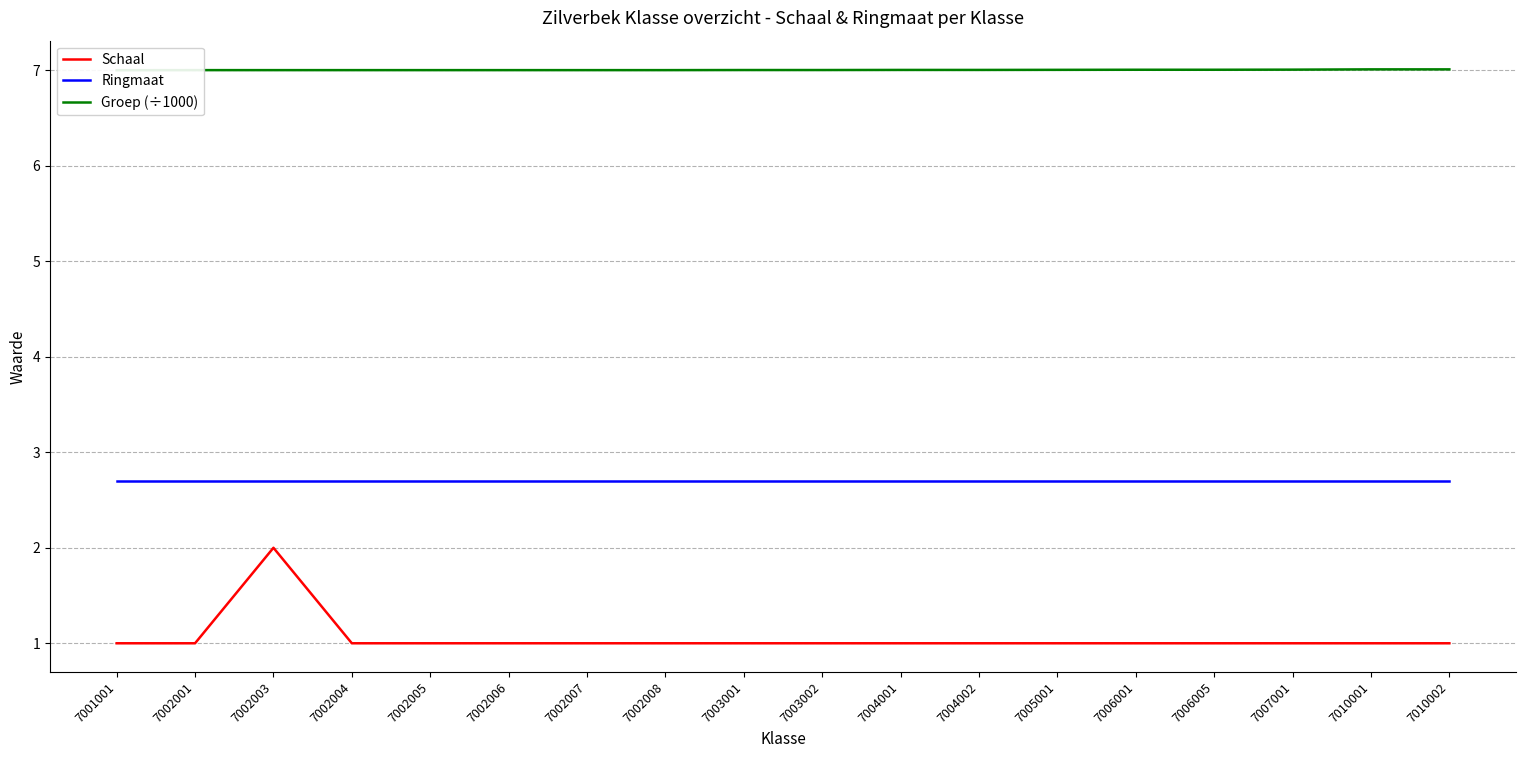

At how many categories does at least one series exceed 6?

18